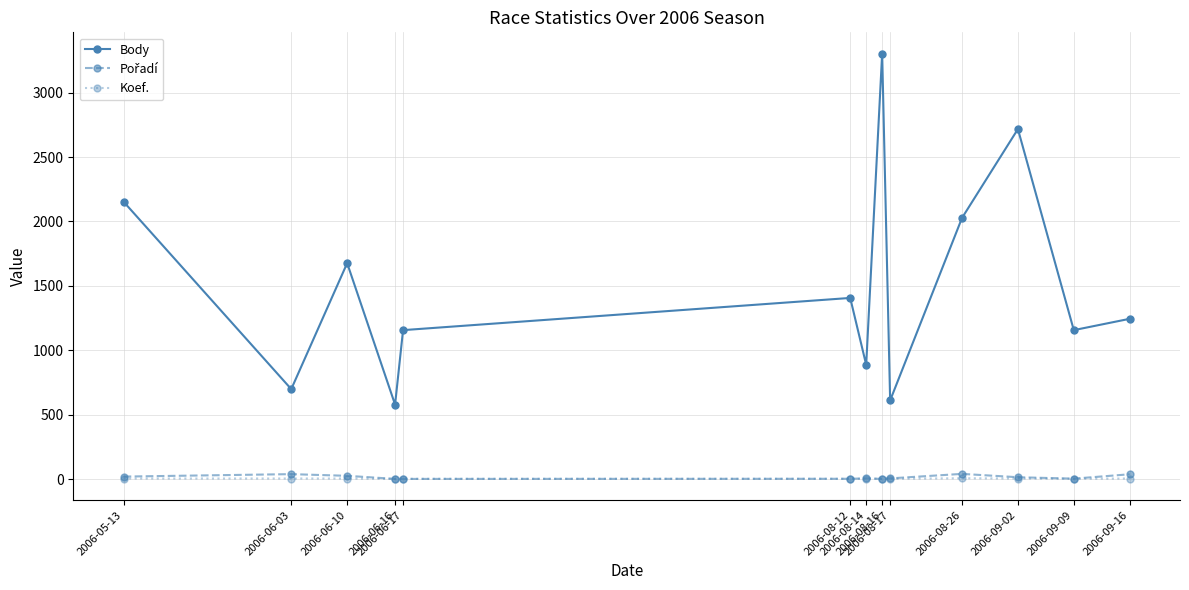

Which series has the widest spread of values?

Body